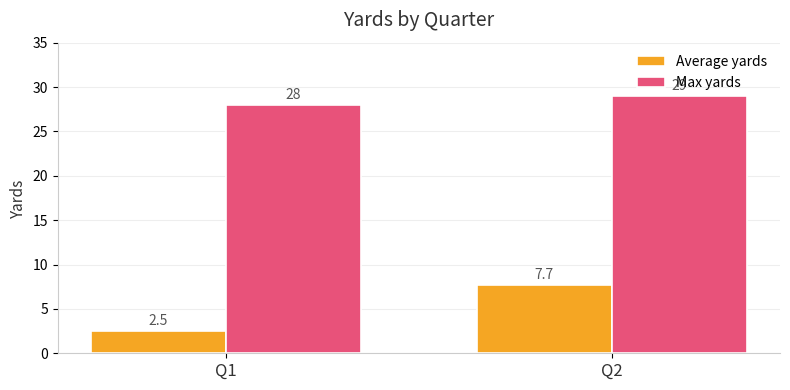

What is the sum of all Max yards values?

57.0